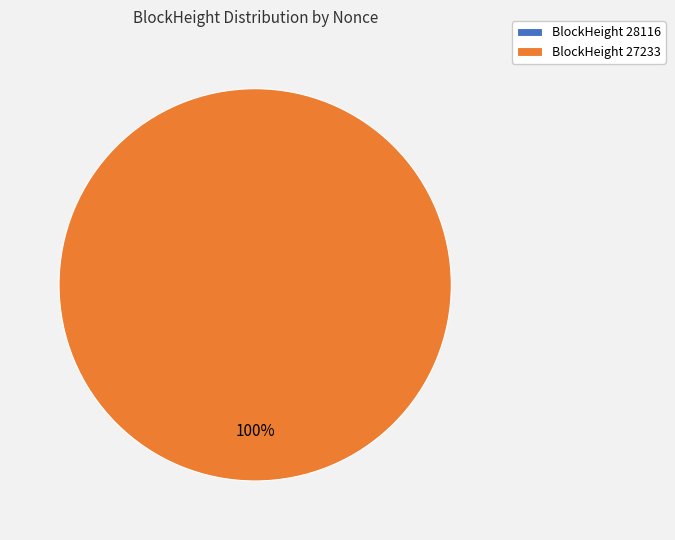

Which category has the smallest portion of the pie?

28116